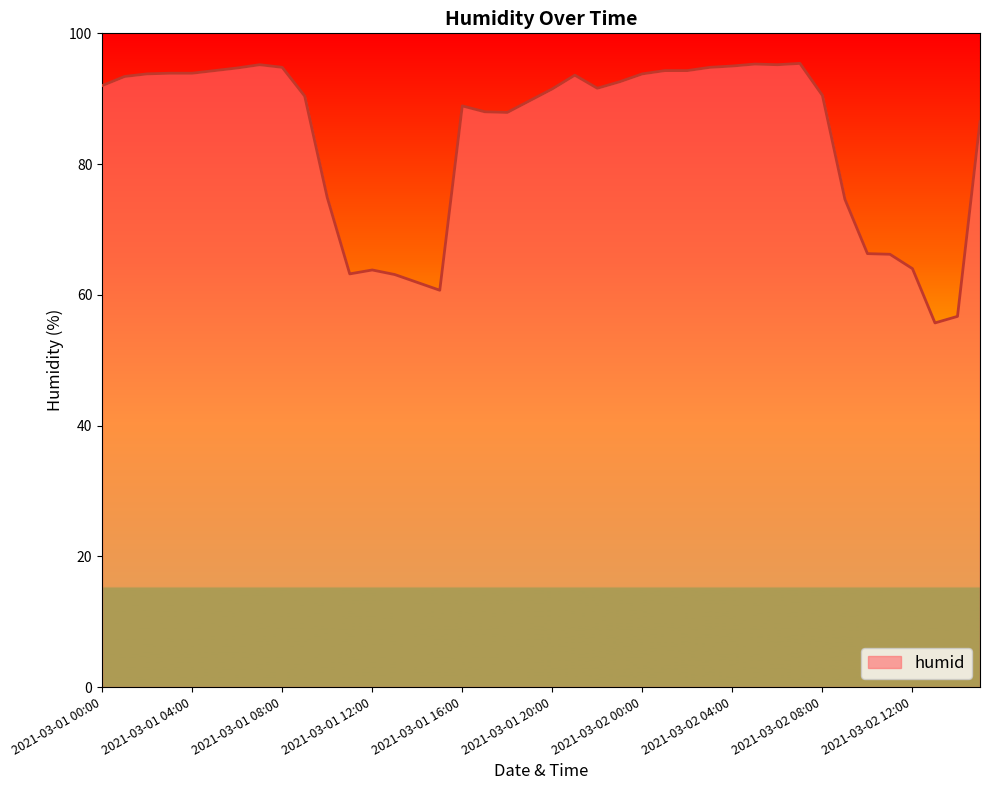

How many distinct data groups are displayed?

1